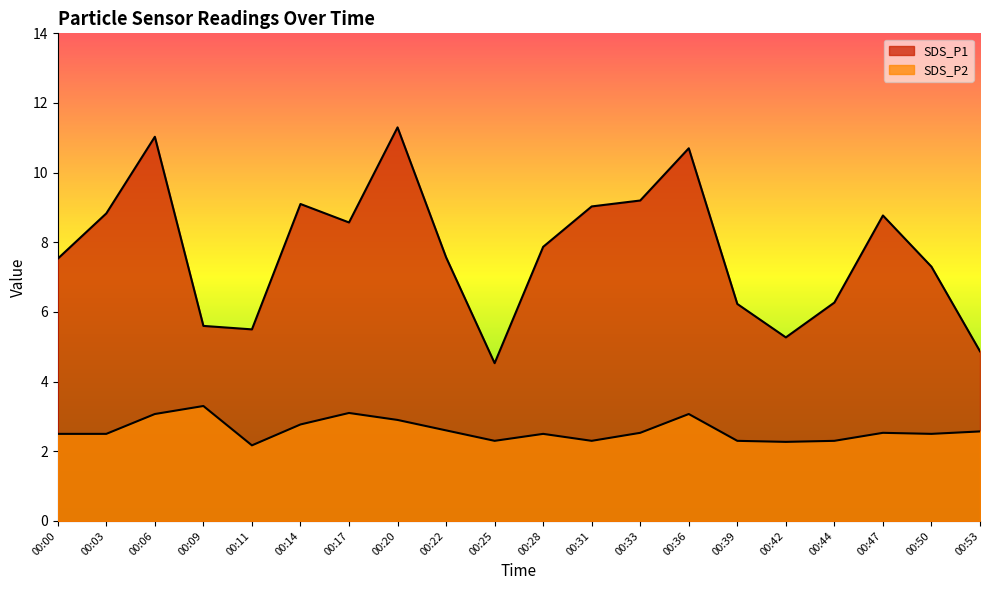

At which category does SDS_P1 reach its first local valley?

00:11